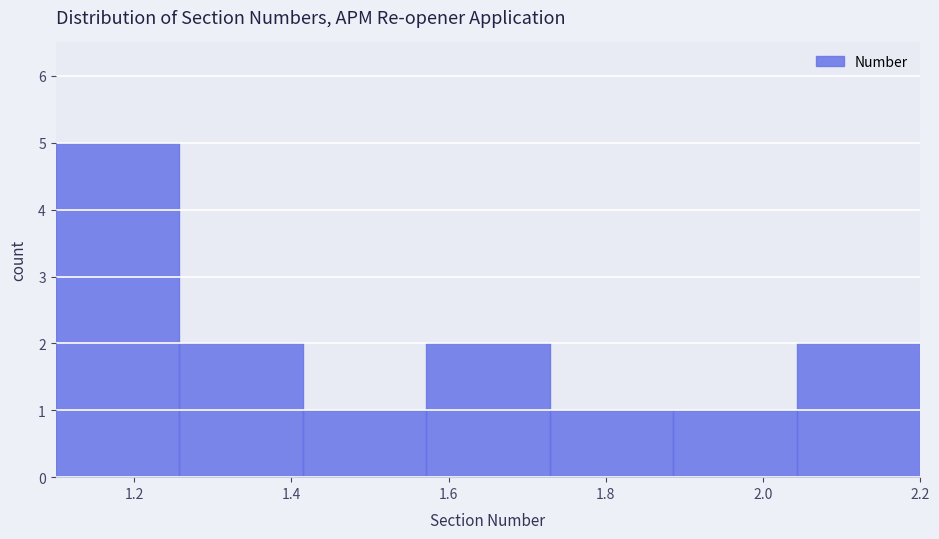

Reading left to right, list every bar in this chart as the range it spans on the x-axis followed by its height. Neither the bar edges nor the heights are printed on the chart, so give them approximately, as read against the axes.

1.10 to 1.26: 5
1.26 to 1.42: 2
1.42 to 1.58: 1
1.58 to 1.72: 2
1.72 to 1.88: 1
1.88 to 2.04: 1
2.04 to 2.20: 2